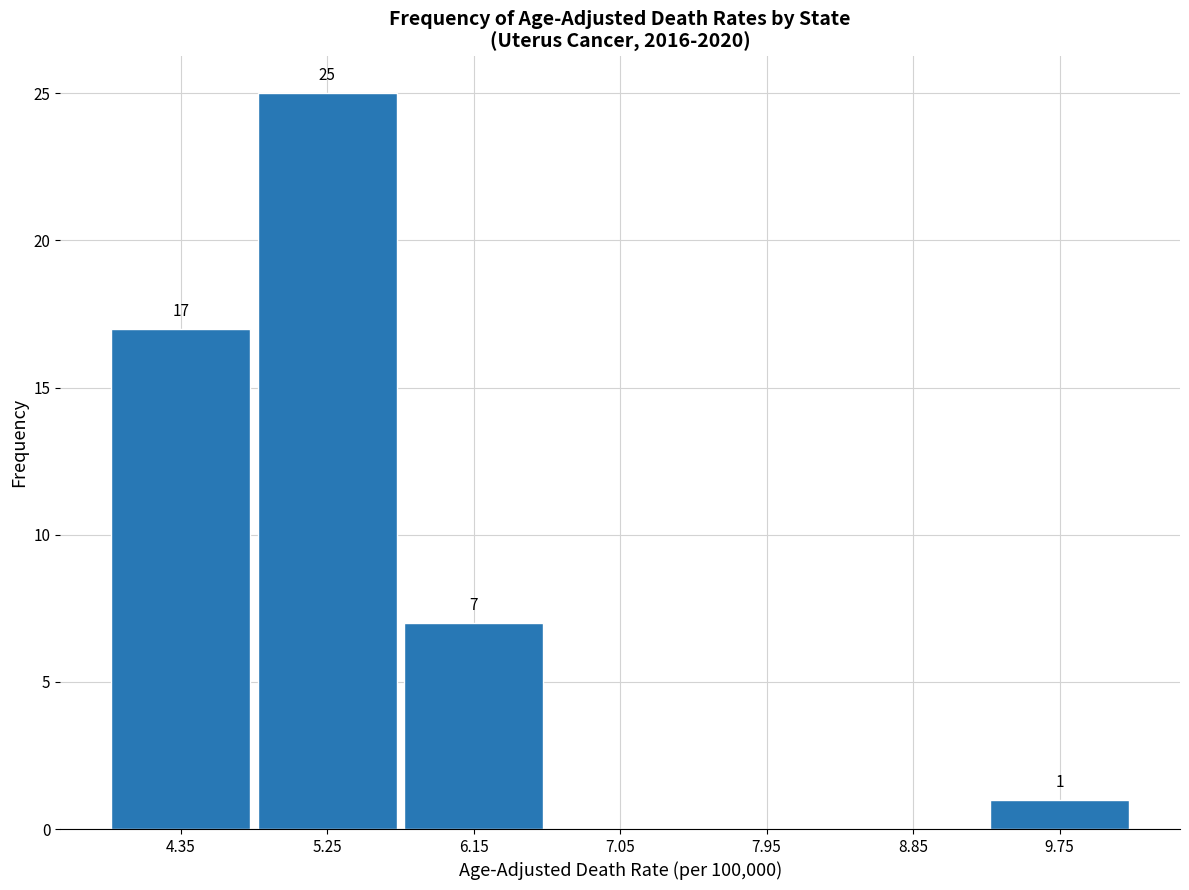

Over which range of the x-axis is the bar tallest?

4.8 to 5.7